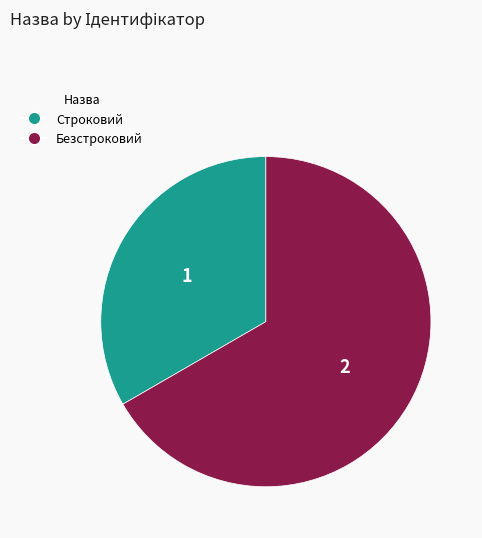

Combined, do Строковий and Безстроковий account for over 50%?

Yes